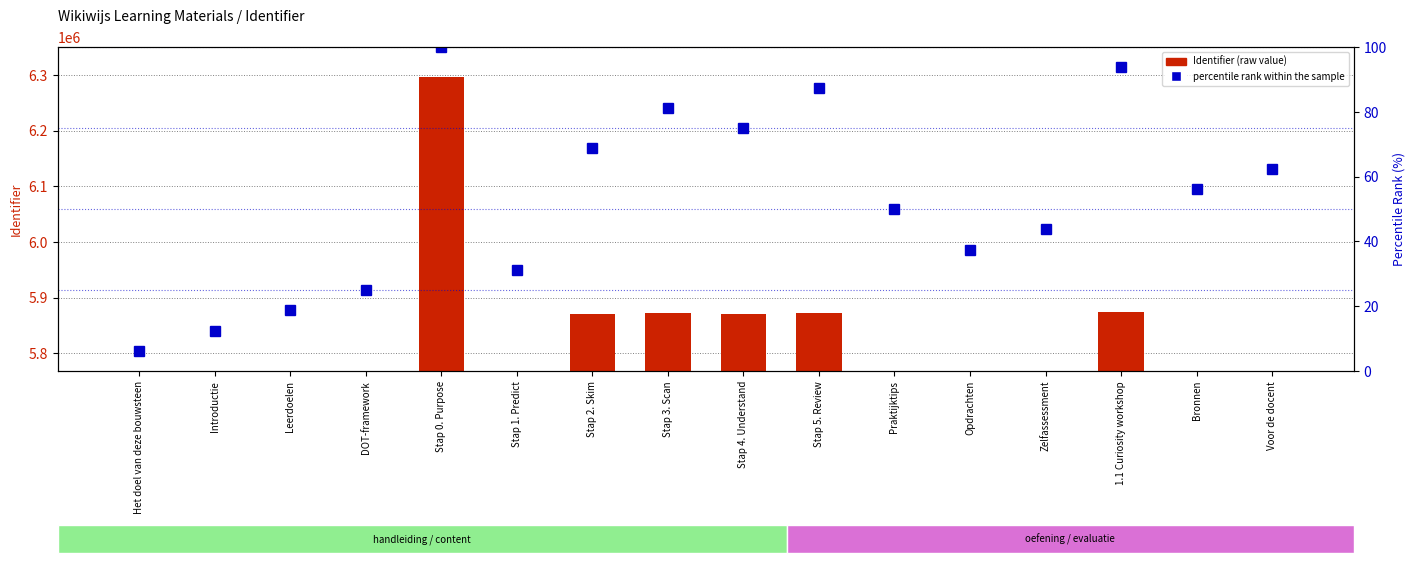

Rank the series by their average value, from lowest to highest.

percentile rank within the sample, Identifier (raw)